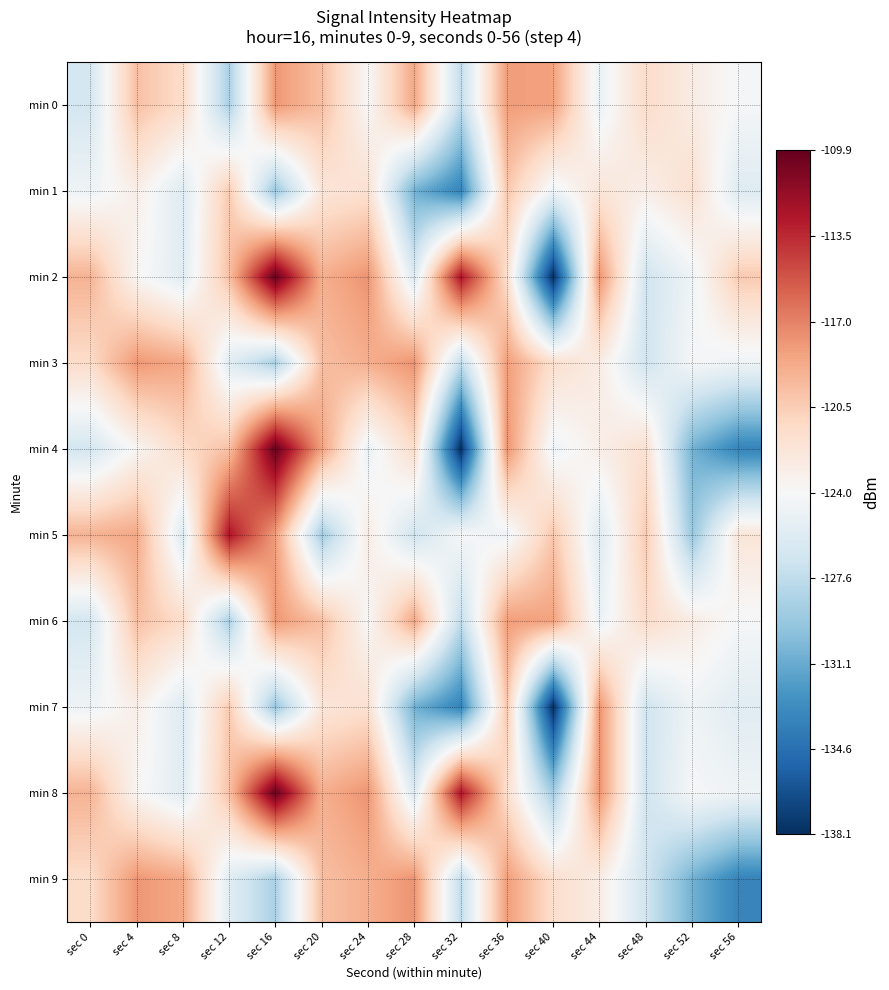

Rank the series by their maximum value, from lowest to highest.

min 1, min 0, min 6, min 7, min 3, min 9, min 5, min 2, min 4, min 8